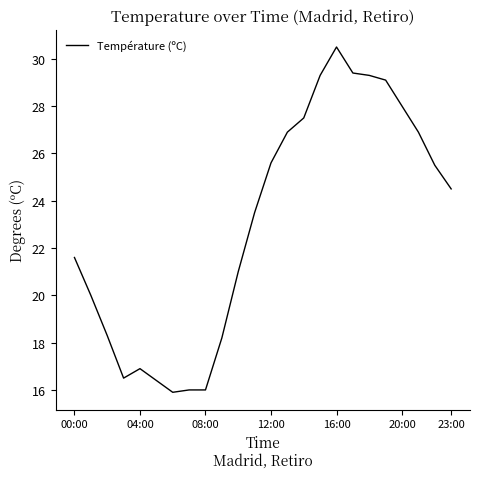

Does the chart have visible grid lines?

No